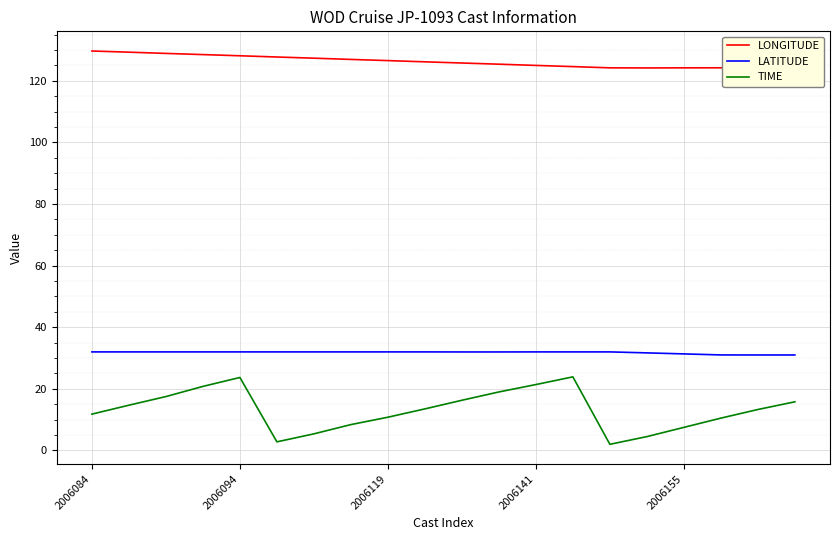

True or false: LATITUDE and LONGITUDE intersect in this chart.

False